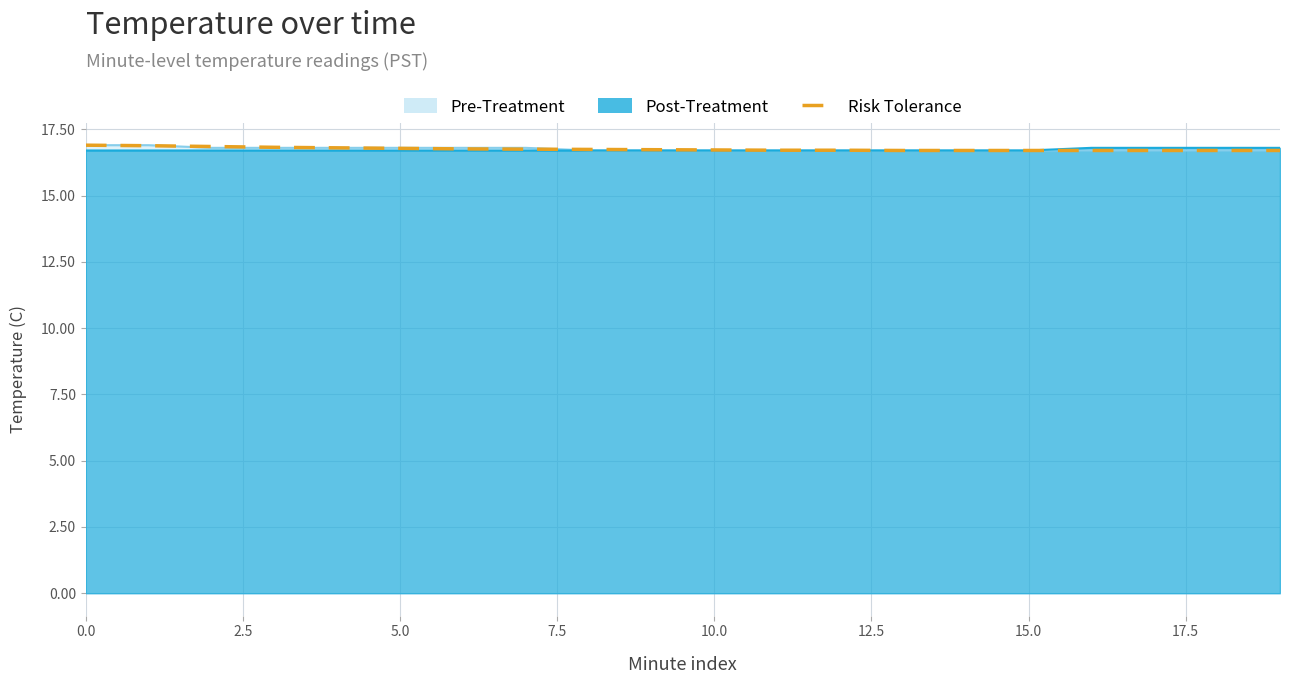

True or false: the data has more than 0 interior local peaks.

False